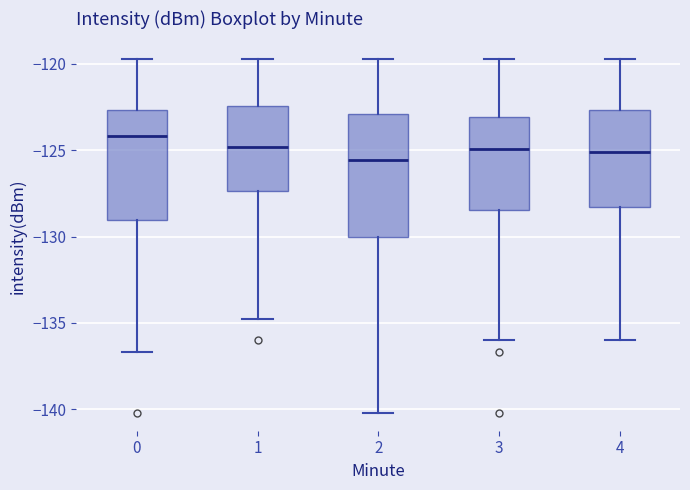

Comparing the boxes themselves (not the whiskers), which one is the tallest?

2